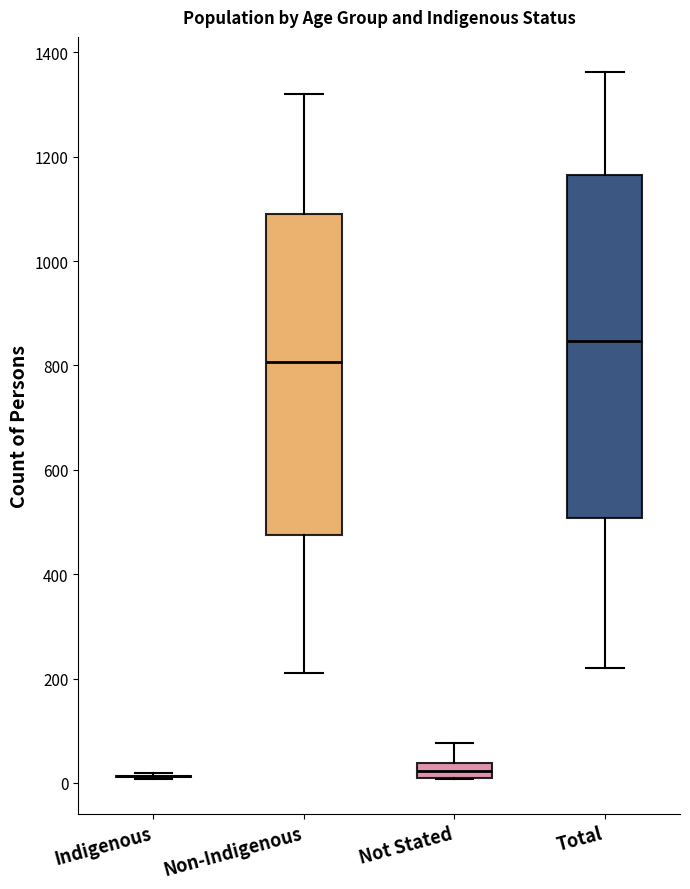

Which box is the tallest, from its lower edge to its upper edge?

Total